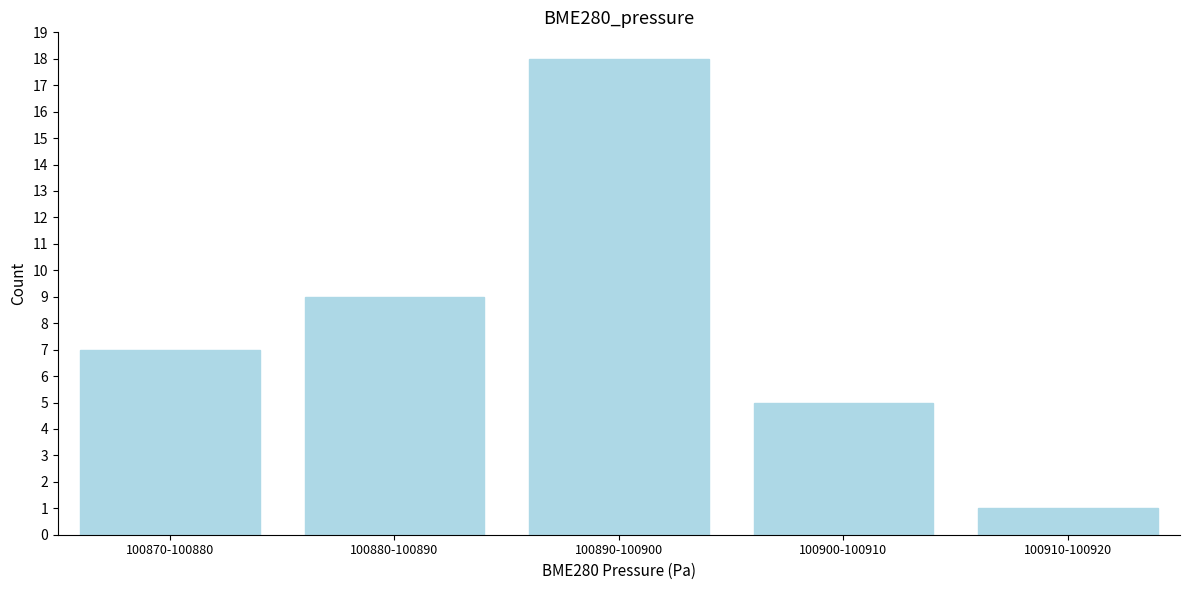

Reading left to right, what are all the values shown in this chart?

100870-100880=7	100880-100890=9	100890-100900=18	100900-100910=5	100910-100920=1